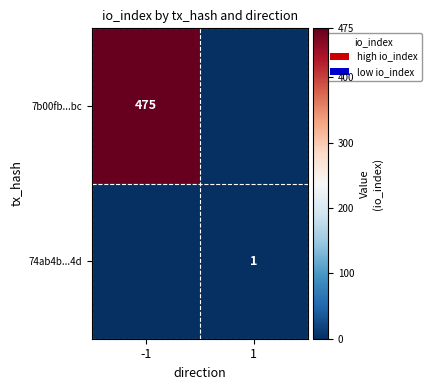

True or false: 7b00fb...bc has a value of 475 at -1.

True